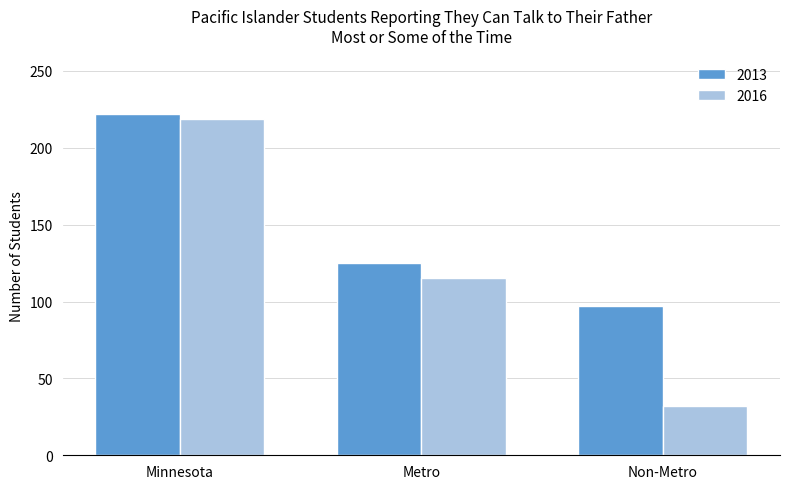

Rank the series by their average value, from lowest to highest.

2016, 2013